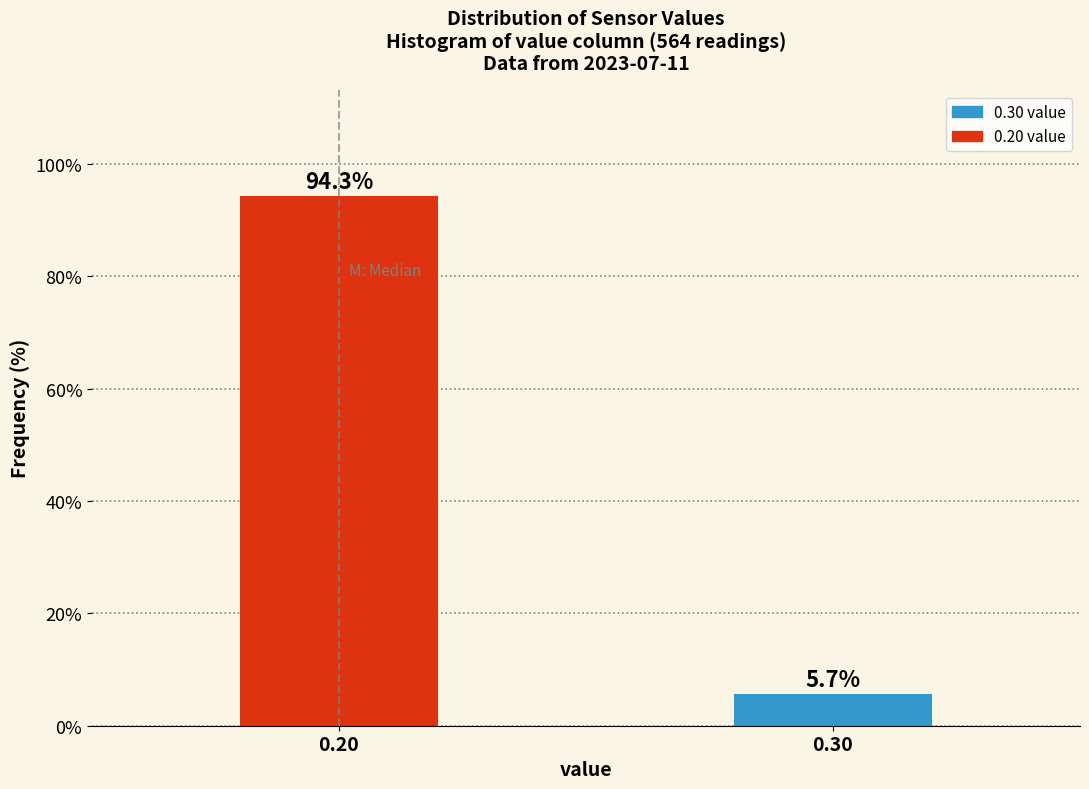

Reading right to left, extract all data points from this chart.

0.30=5.7	0.20=94.3